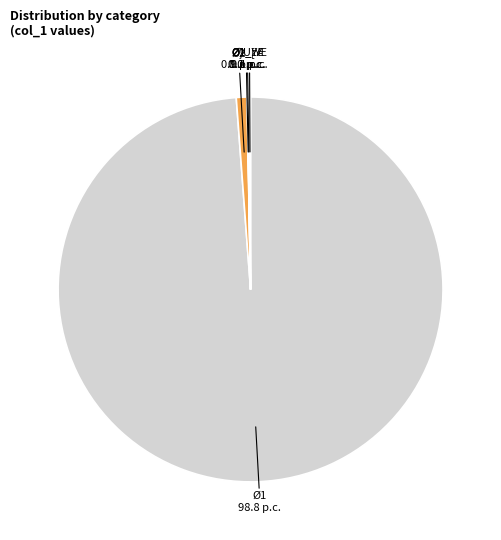

Is there a majority slice in this chart?

Yes